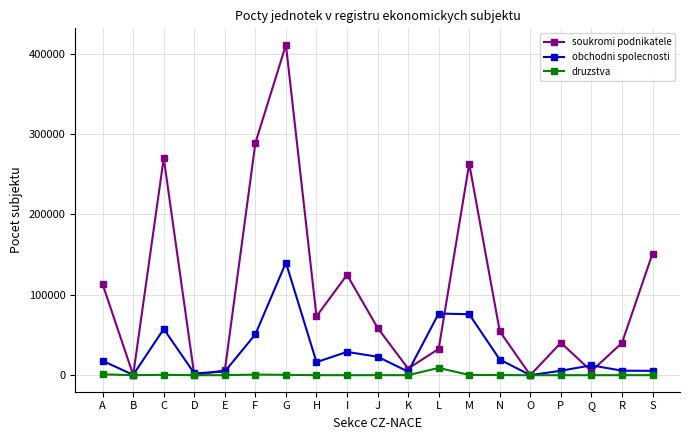

List the series in order of their peak value, lowest first.

druzstva, obchodni spolecnosti, soukromi podnikatele